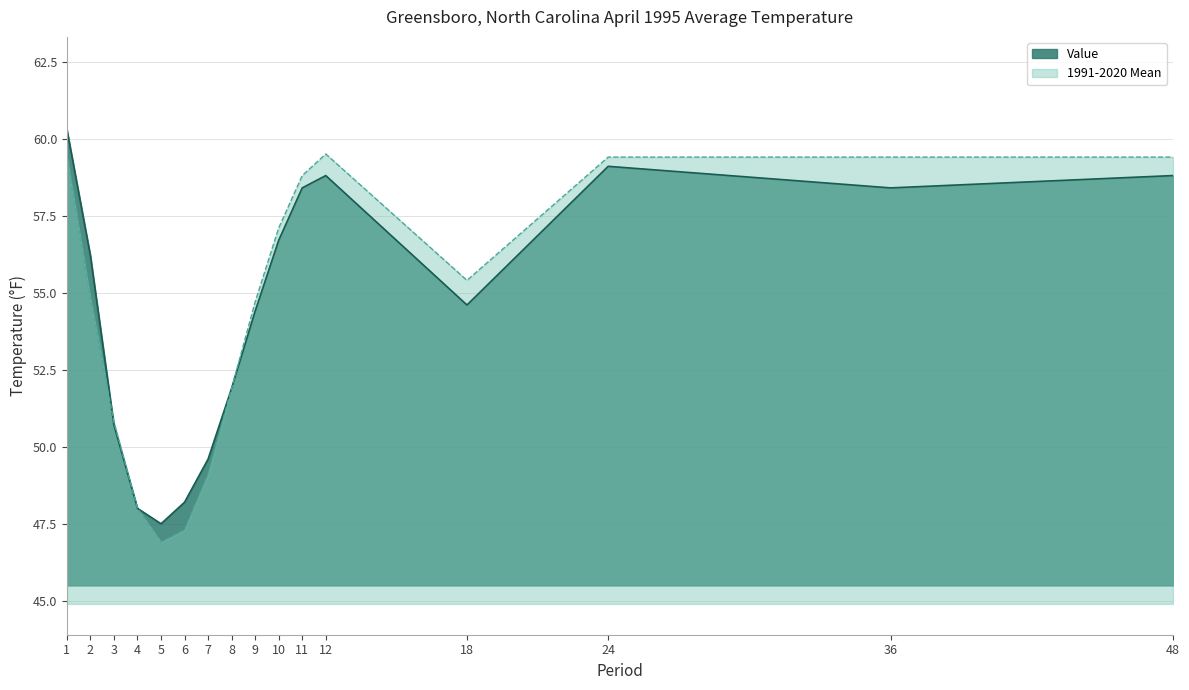

True or false: 1991-2020 Mean has a value of 71.1 at 5.

False